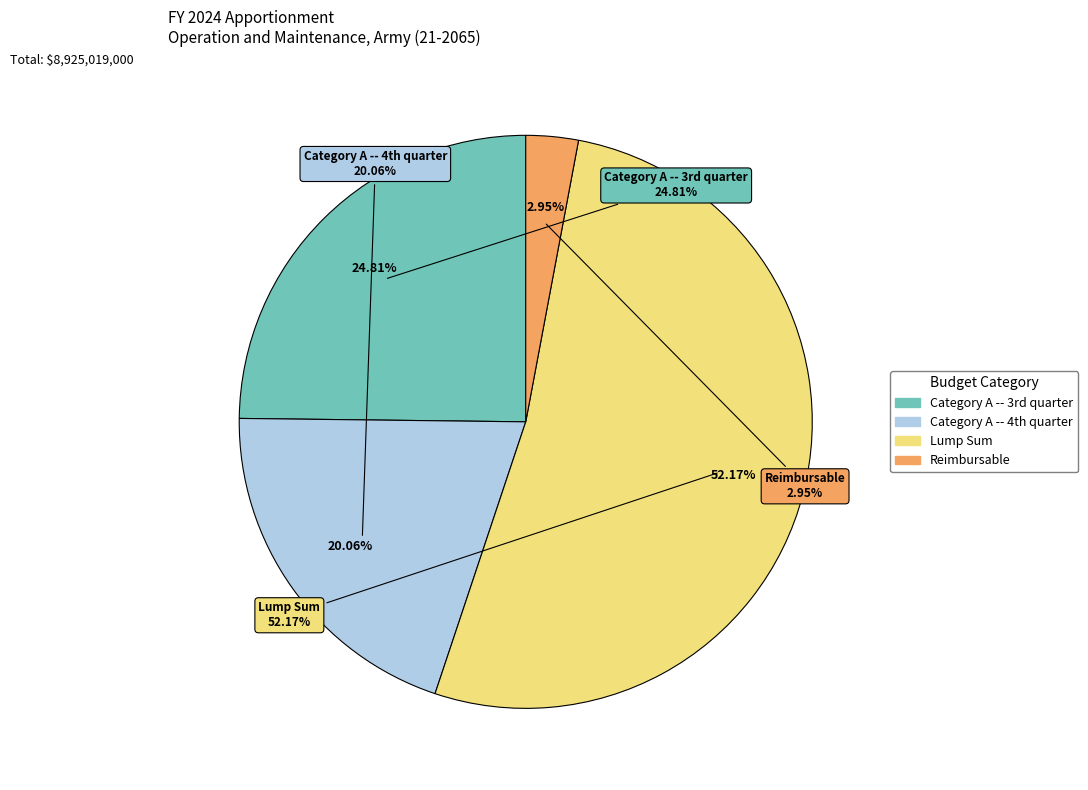

Rank the categories by value from highest to lowest.

Lump Sum, Category A -- 3rd quarter, Category A -- 4th quarter, Reimbursable